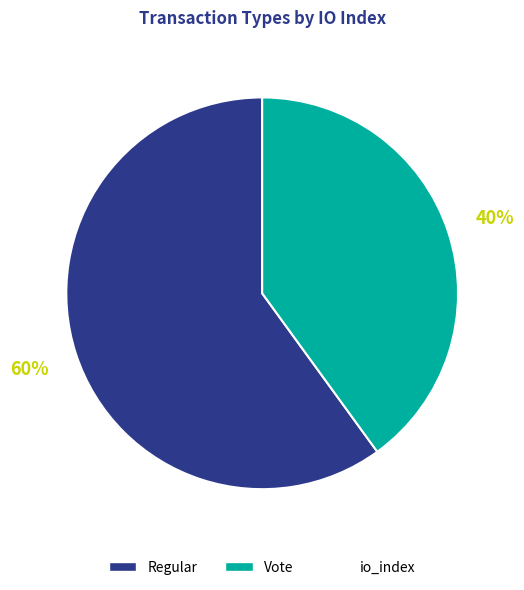

To the nearest percent, what is the difference between the largest and smallest slice percentages?

20%